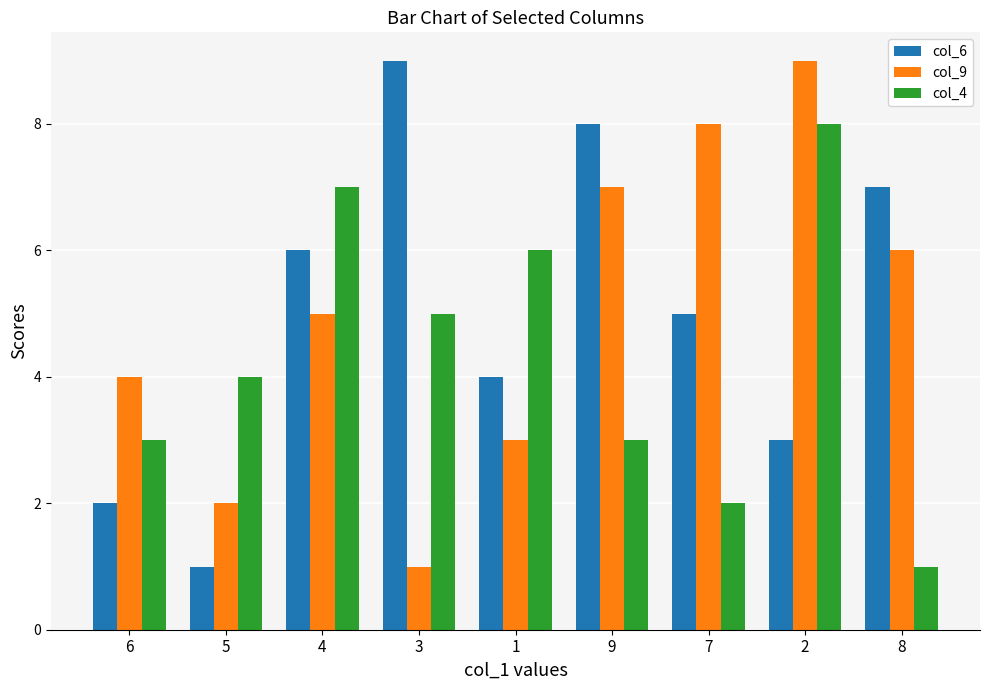

Between 3 and 2, which series saw the biggest shift?

col_9